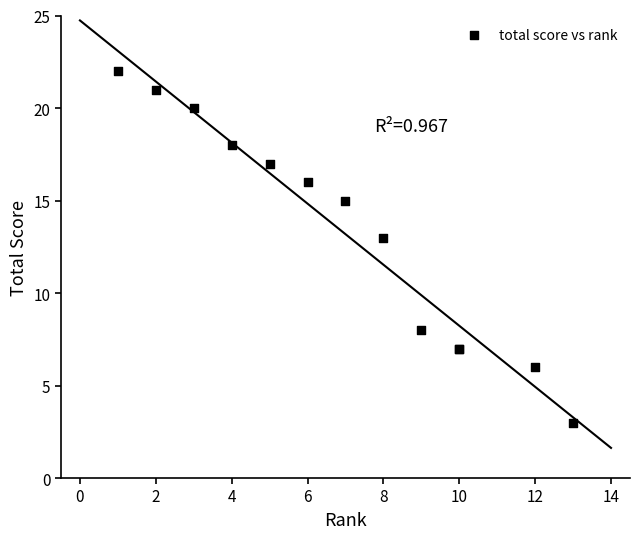

What Y value in the scatter plot is closest to 12?

13